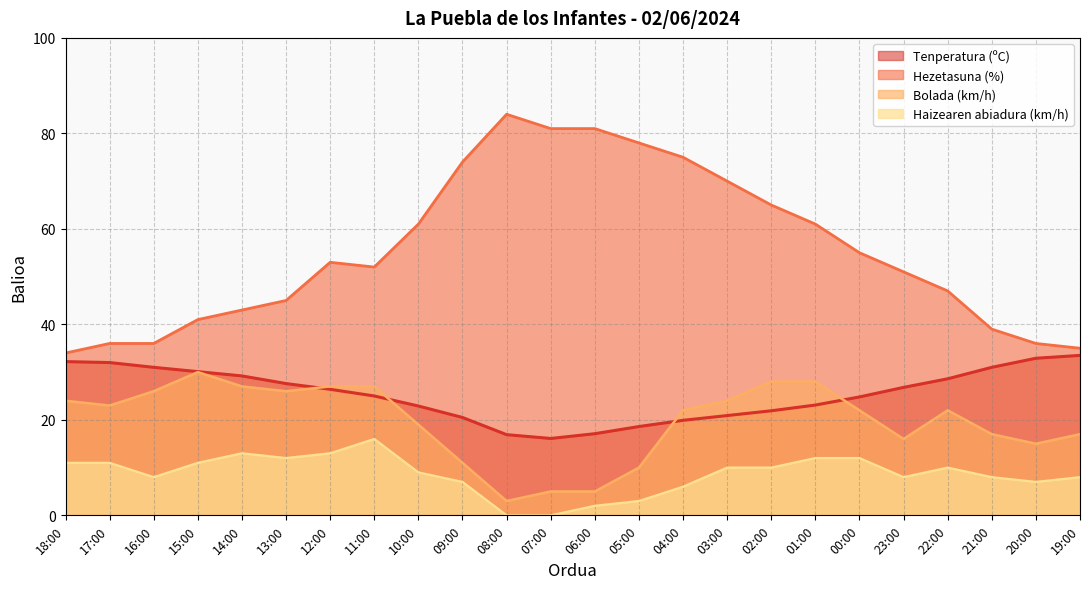

What position from the right is 15:00?

21